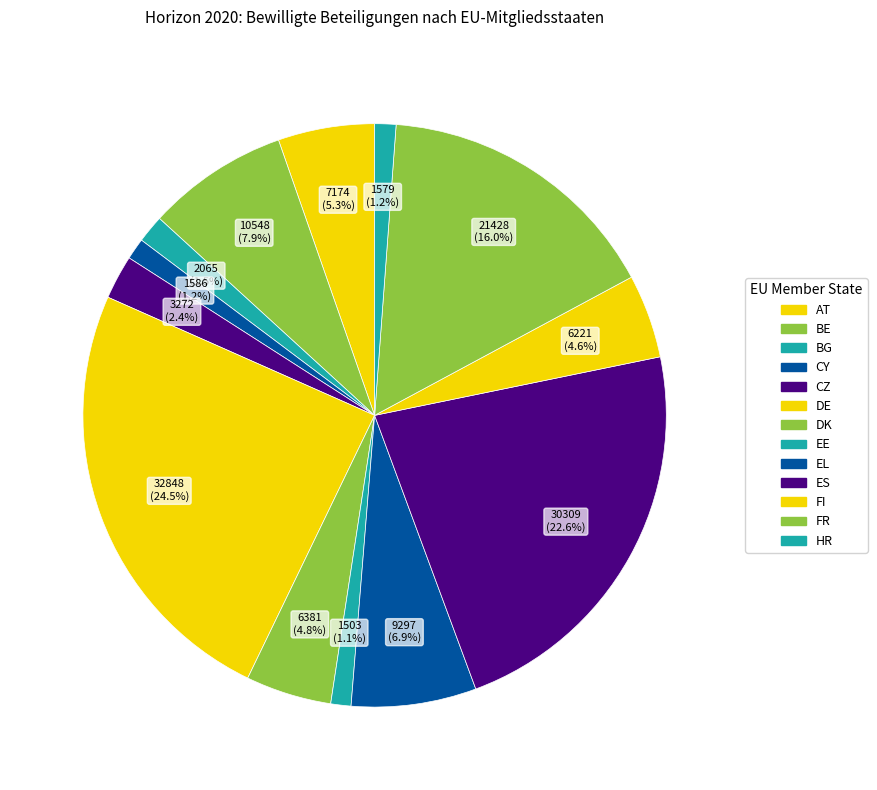

The EE slice represents 1% of the pie. True or false?

True